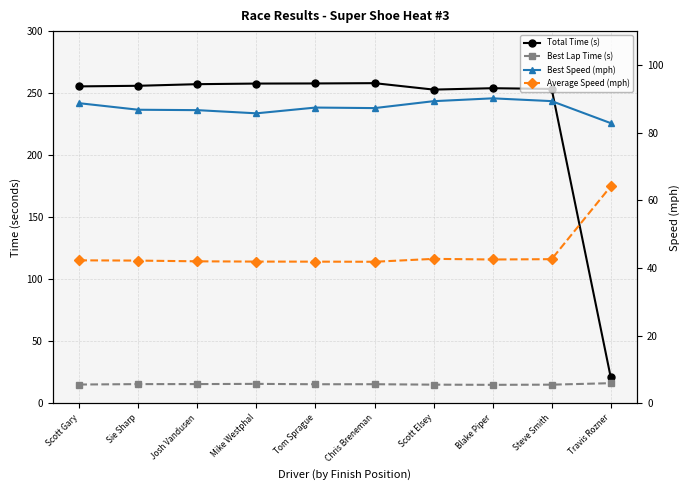

True or false: Average Speed (mph) has a value of 42.0 at Josh Vandusen.

True